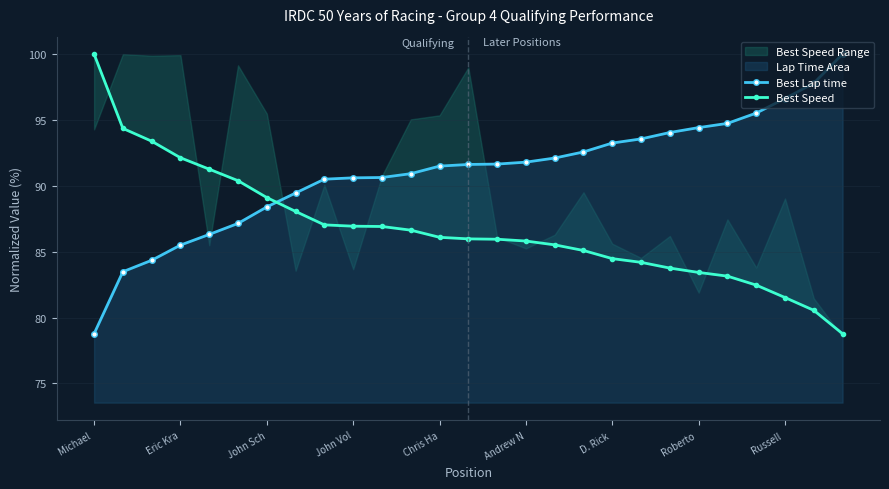

Which series has the widest spread of values?

Best Speed